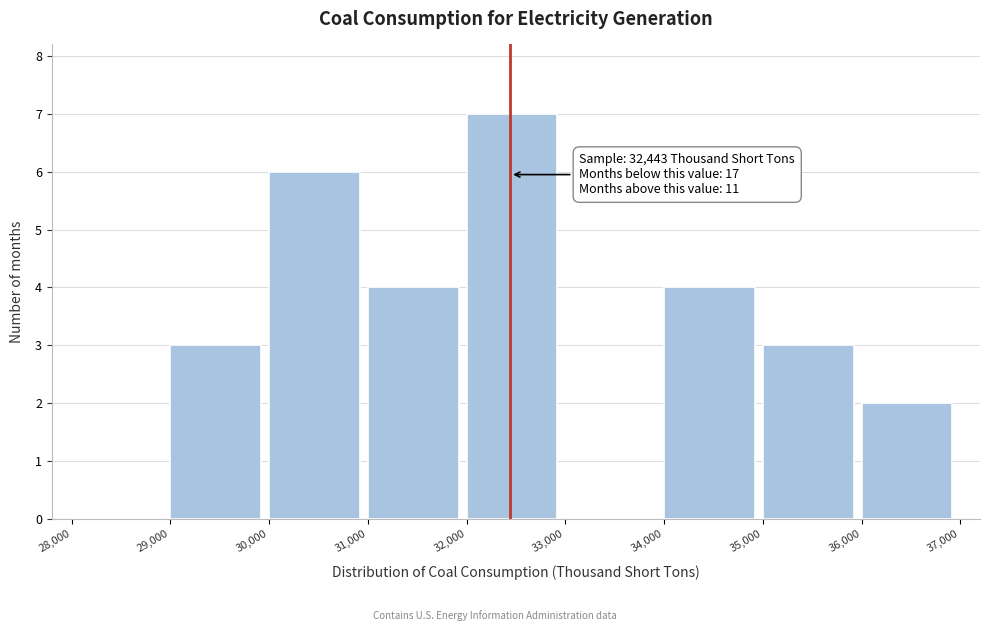

Which range on the x-axis has the tallest bar?

32,000 to 33,000